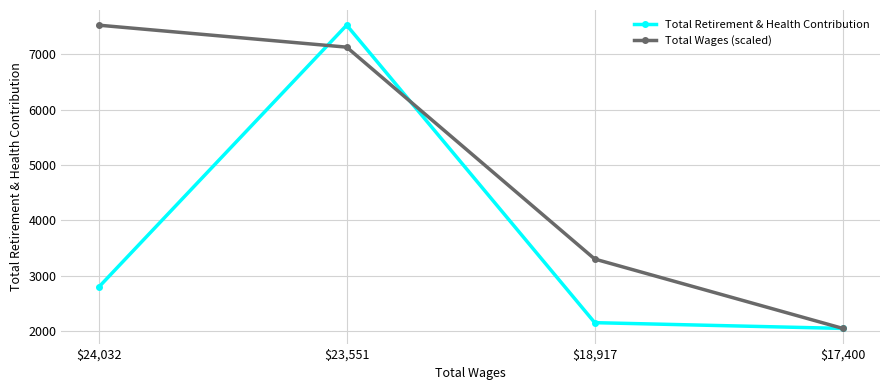

How many series are shown in this chart?

2